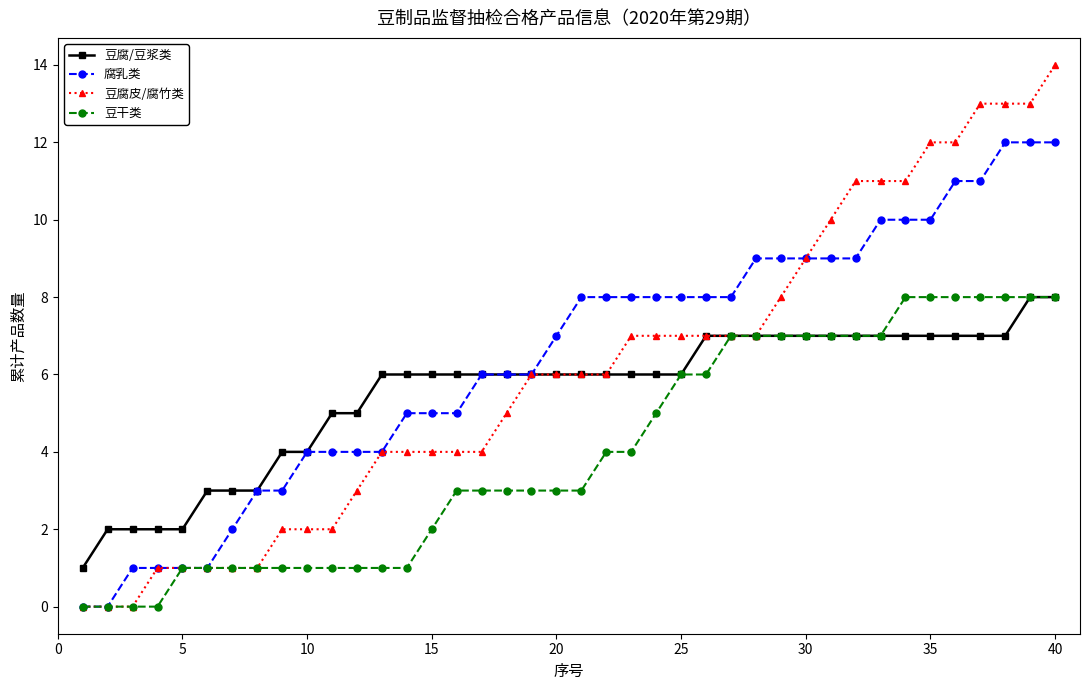

Which series has the largest range (max minus min)?

豆腐皮/腐竹类